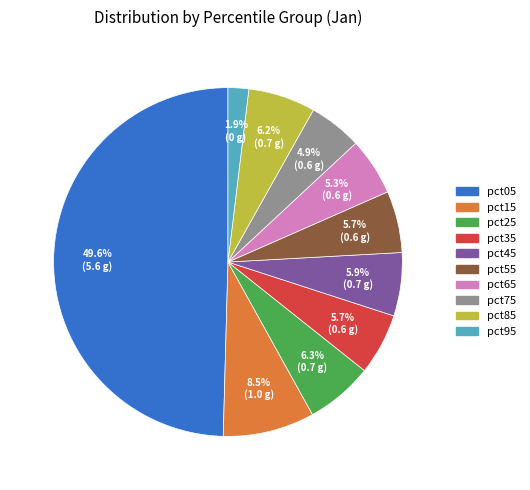

Combined, what portion of the pie is pct25 and pct95?

8.2%